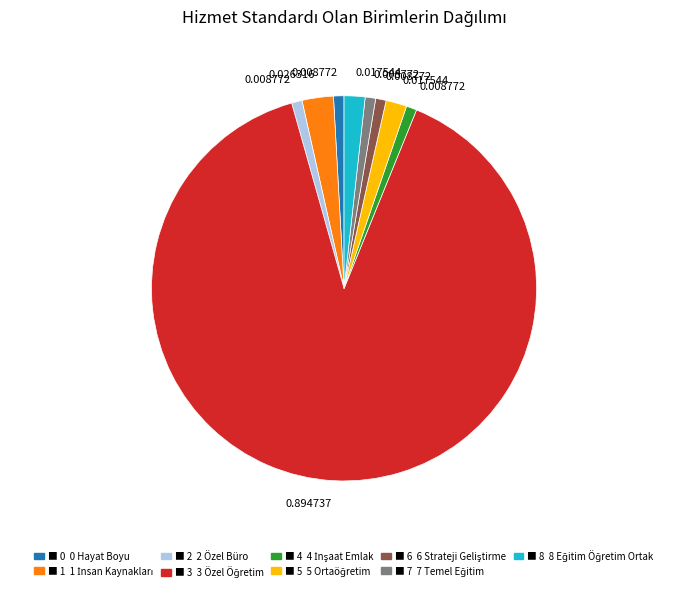

Is there a majority slice in this chart?

Yes